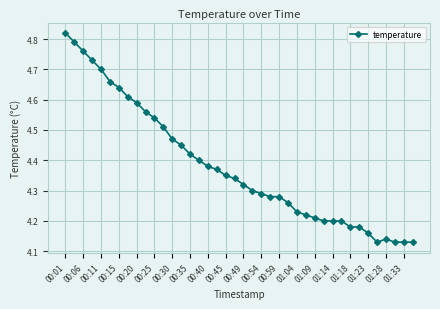

What is the difference between the maximum and minimum values?

0.7